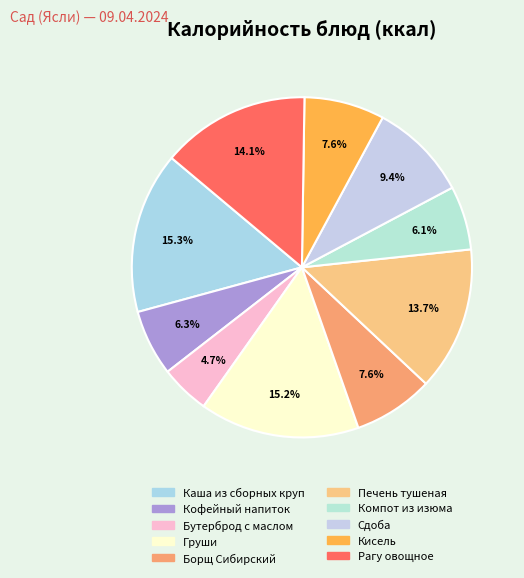

Do Печень тушеная and Кисель together represent more than half of the pie?

No